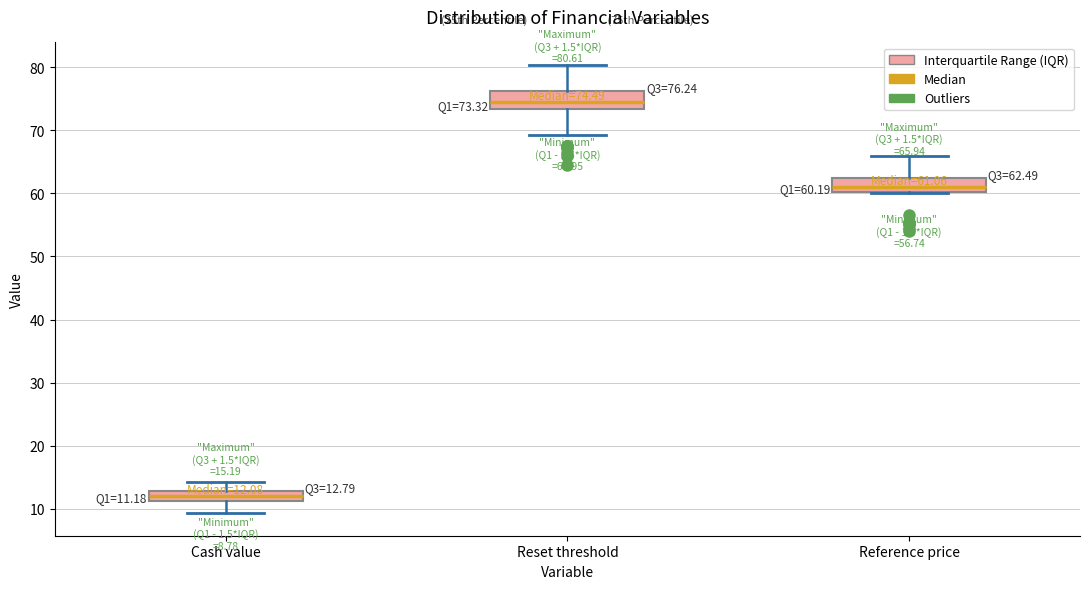

Which box's median line is the highest?

Reset threshold